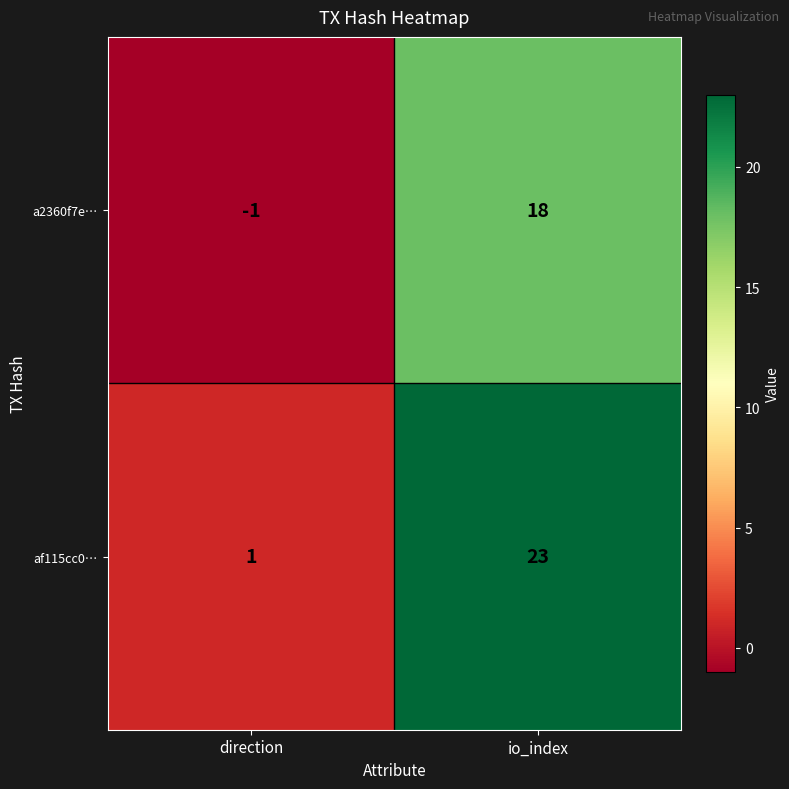

Between direction and io_index, which series saw the biggest shift?

af115cc0…